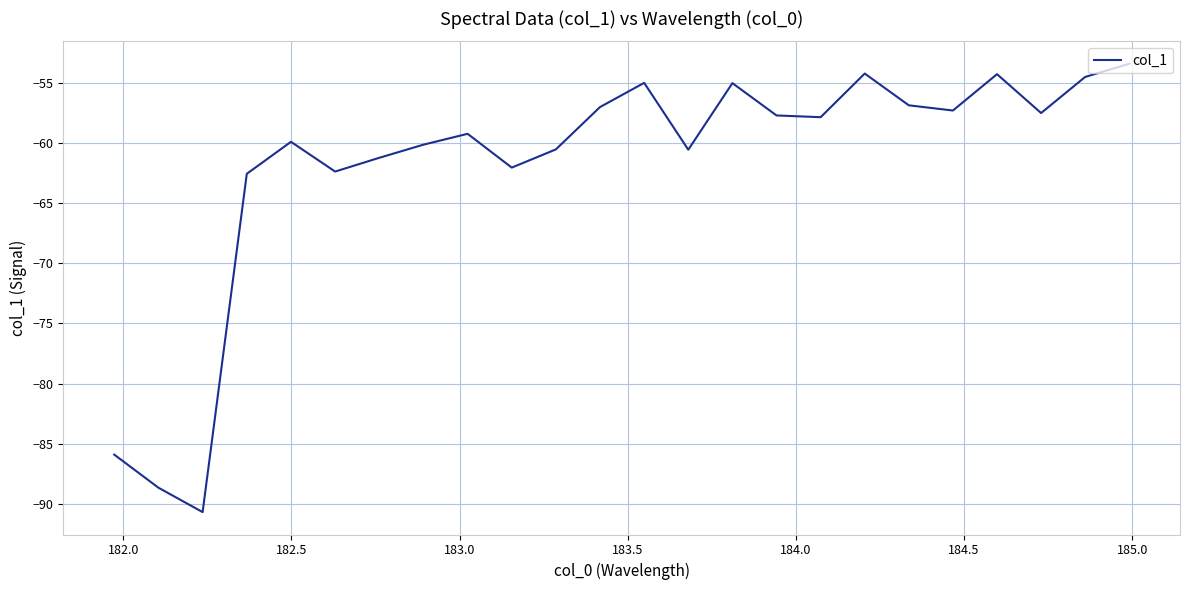

Count the number of categories in the chart.

24